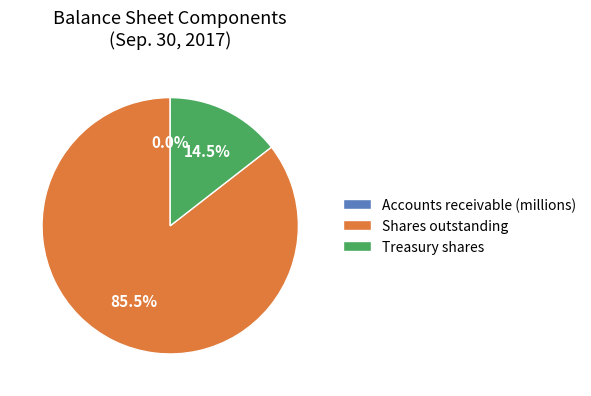

Is there a majority slice in this chart?

Yes